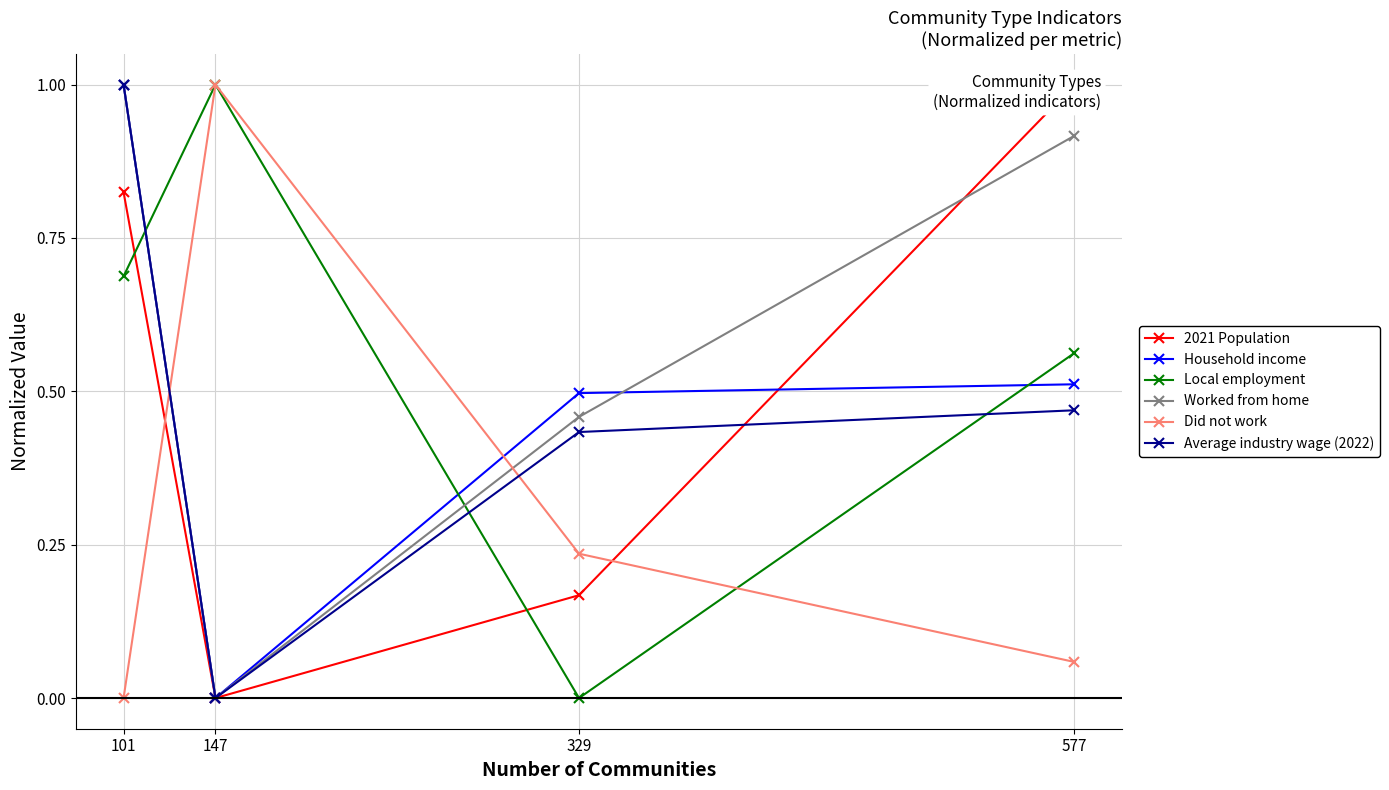

Which label corresponds to the largest value in the chart?

577